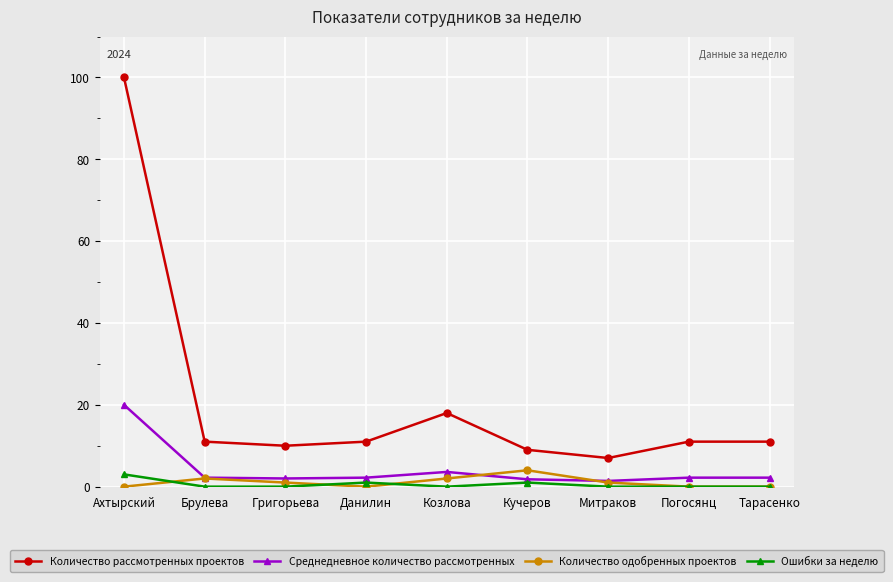

Is the value of Количество одобренных проектов at Погосянц greater than the value of Количество рассмотренных проектов at Ахтырский?

No